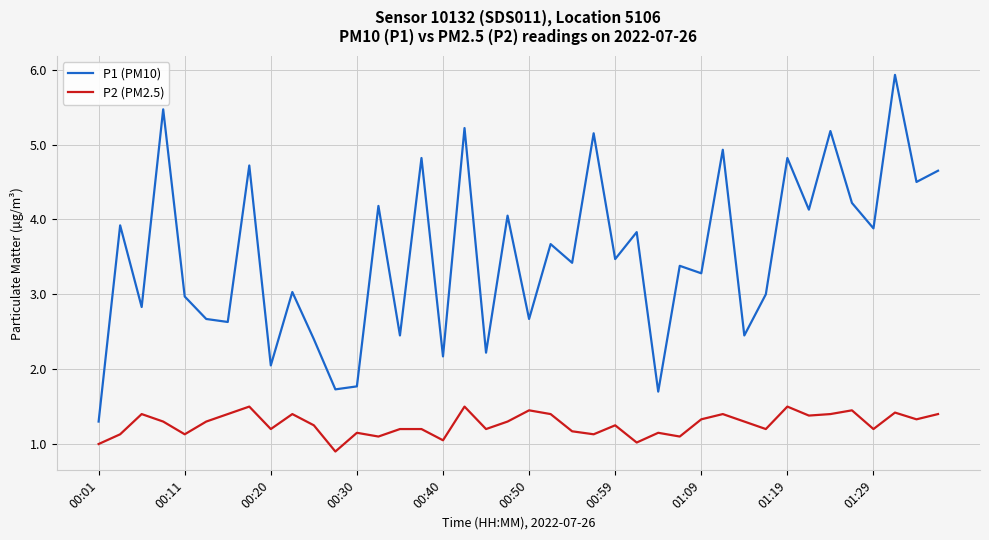

Which series has the widest spread of values?

P1 (PM10)